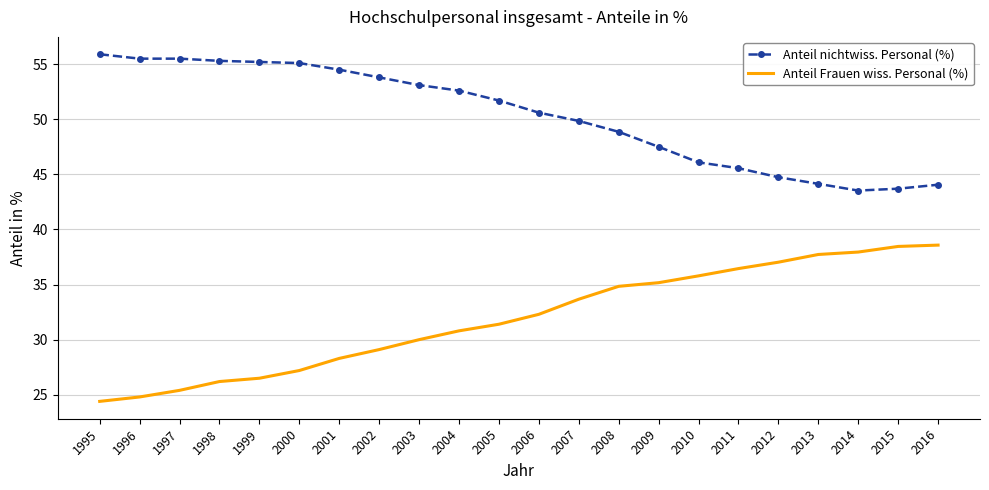

What are all the series names shown in the legend?

Anteil nichtwiss. Personal (%), Anteil Frauen wiss. Personal (%)